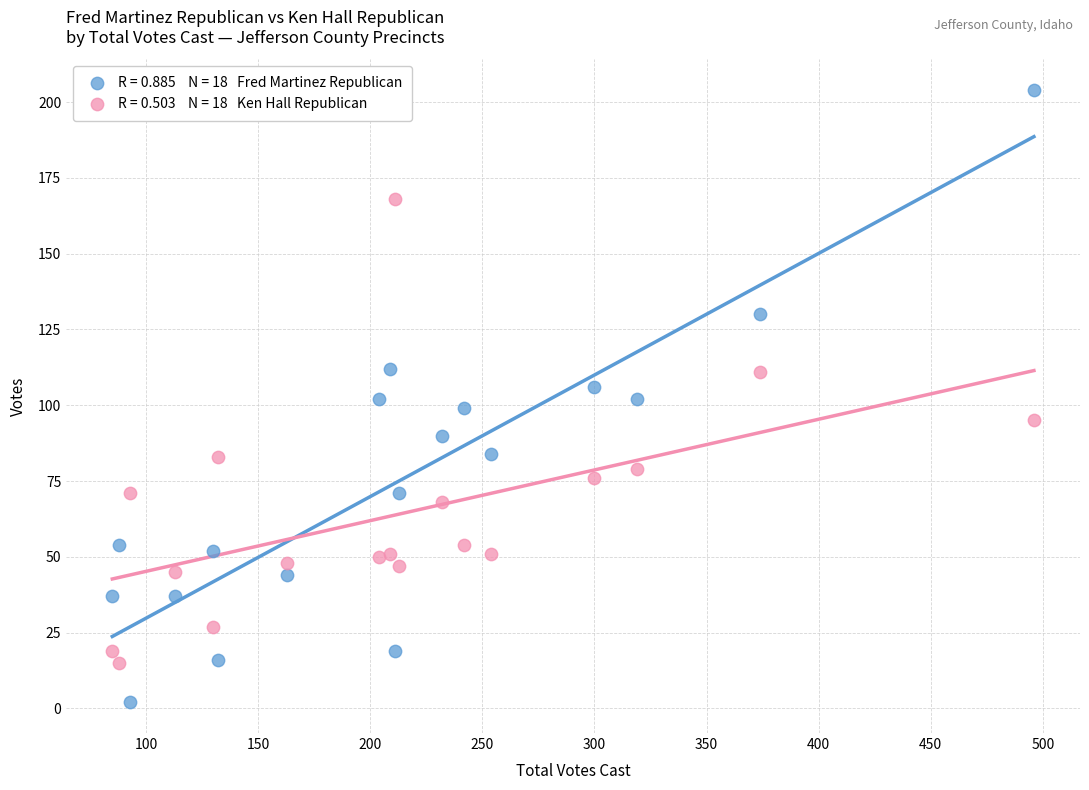

Across all data points, what is the range of Y values (max minus min)?

202